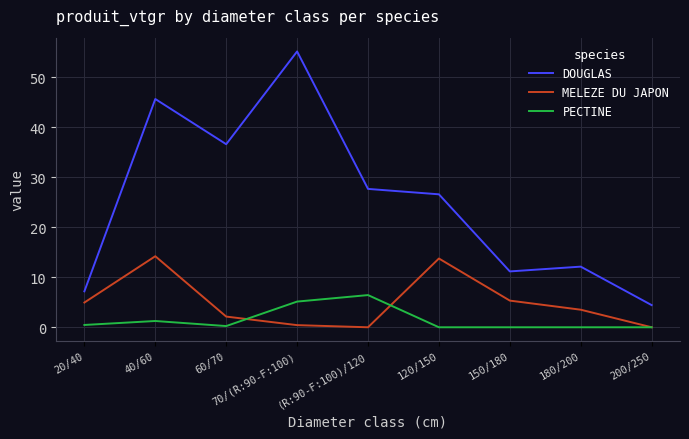

Where is the first local maximum for DOUGLAS?

40/60